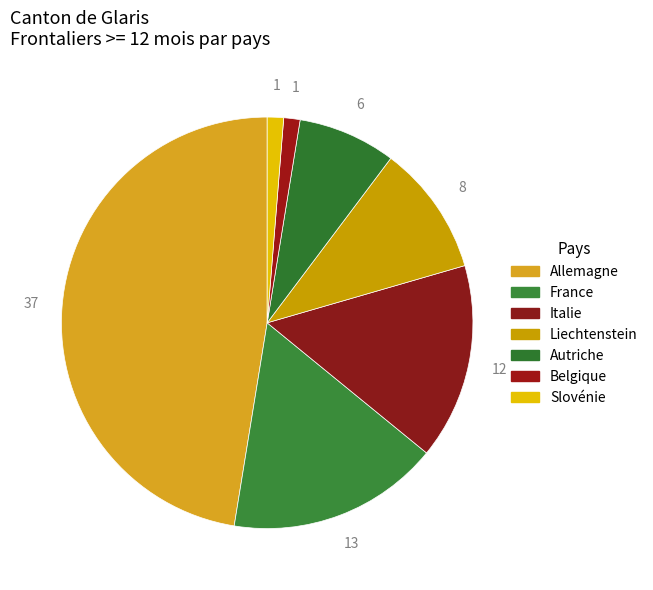

Rank the categories by value from highest to lowest.

Allemagne, France, Italie, Liechtenstein, Autriche, Belgique, Slovénie